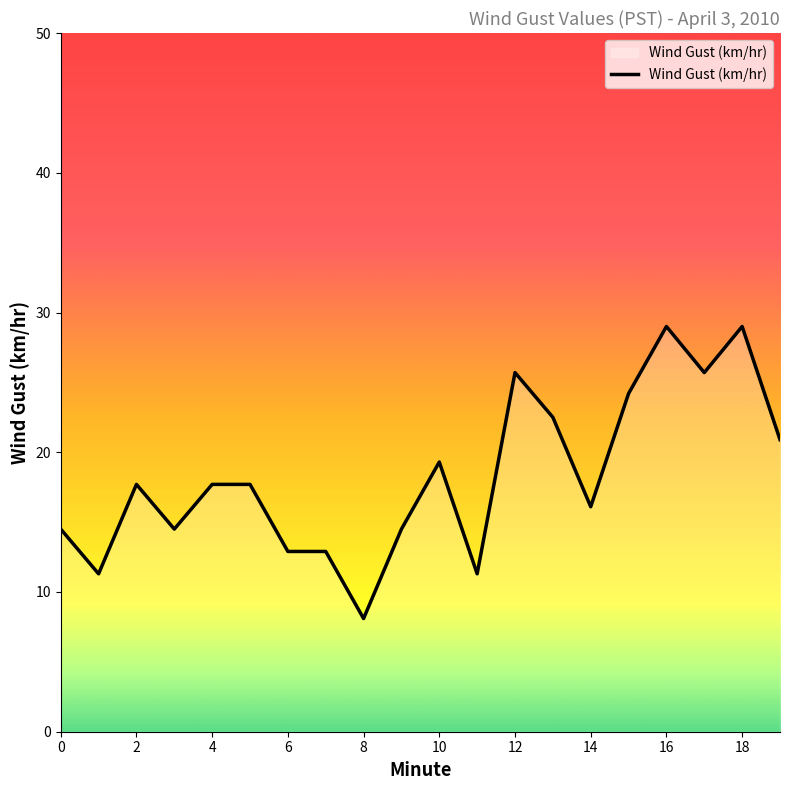

How many lines are shown in the chart?

1